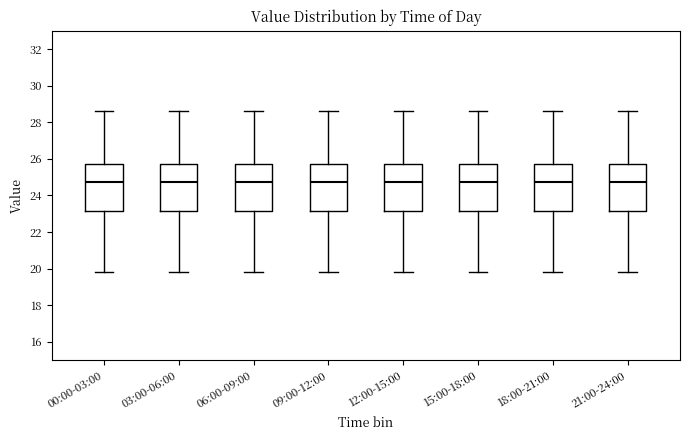

Where does the median line of the box for 18:00-21:00 sit on the y-axis? The values are not printed on the chart, so give them approximately, as read against the axis.

24.8